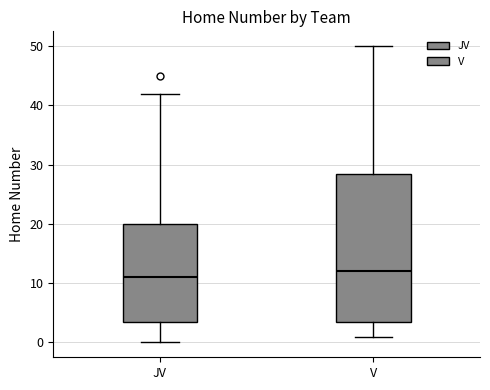

Reading left to right, transcribe this box plot: for each box, give where its median line is, the range the box spans, and where its two whiskers end, as read against the y-axis. The values are not printed on the chart, so give them approximately, as read against the axis.

JV: median 11, box 4 to 20, whiskers 0 to 42
V: median 12, box 4 to 29, whiskers 1 to 50